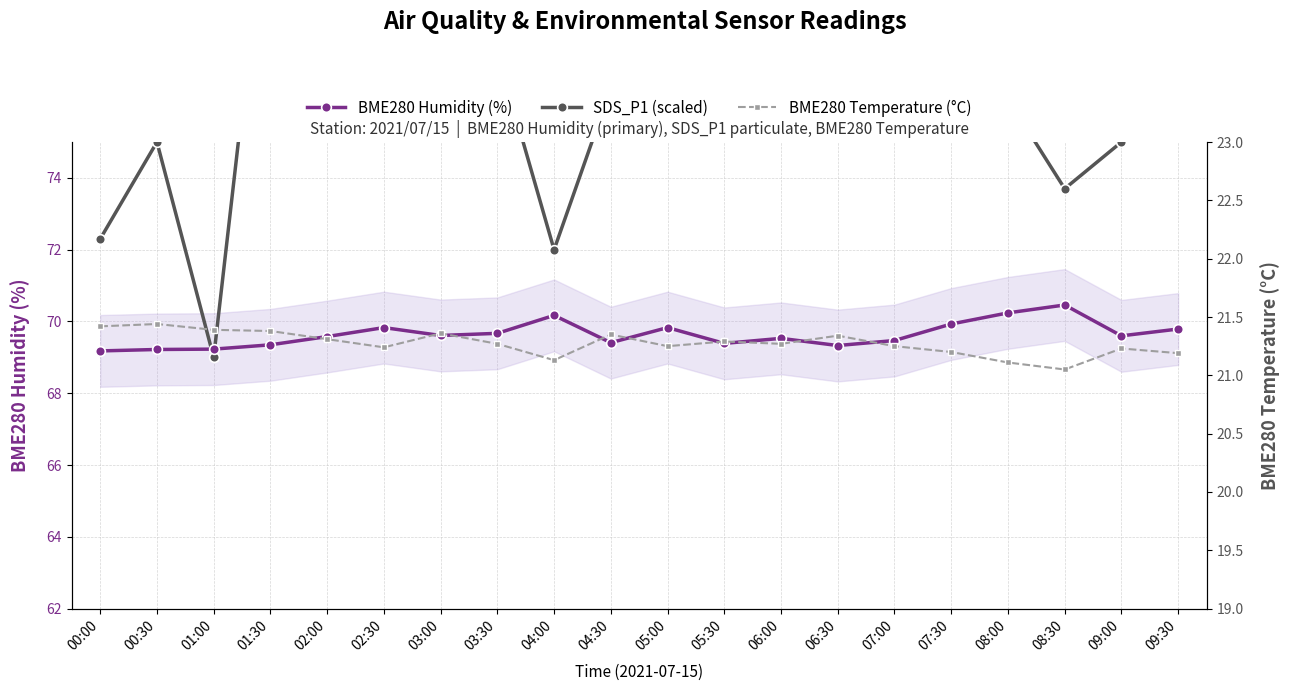

Which series has the largest total across all categories?

SDS_P1 (scaled)